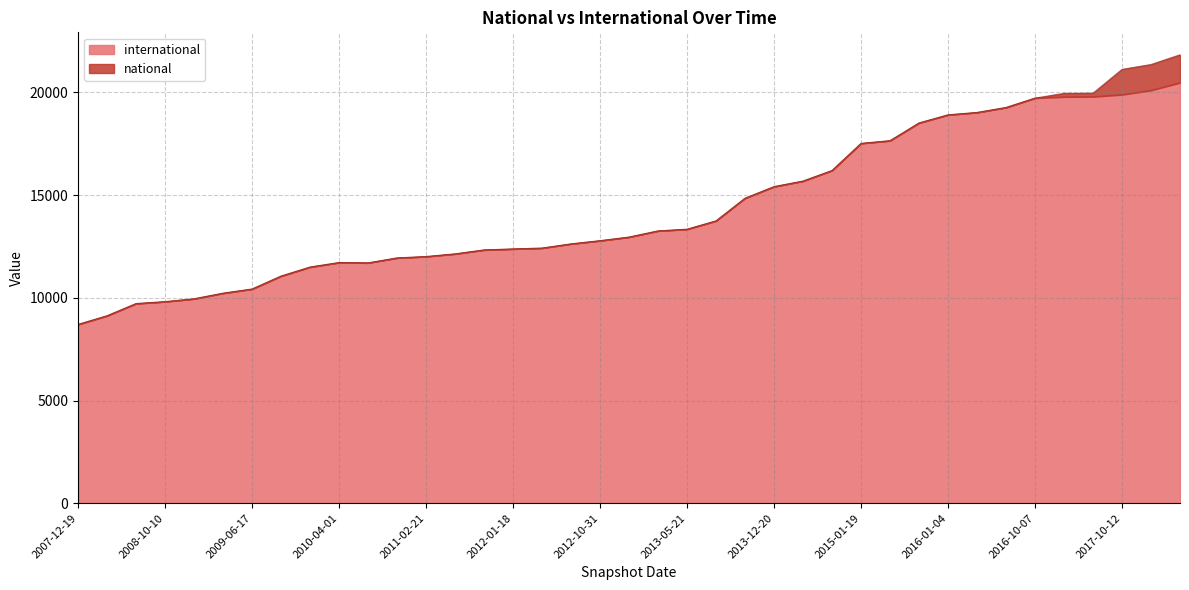

Is it true that the value at 2009-06-17 is 16363?

False